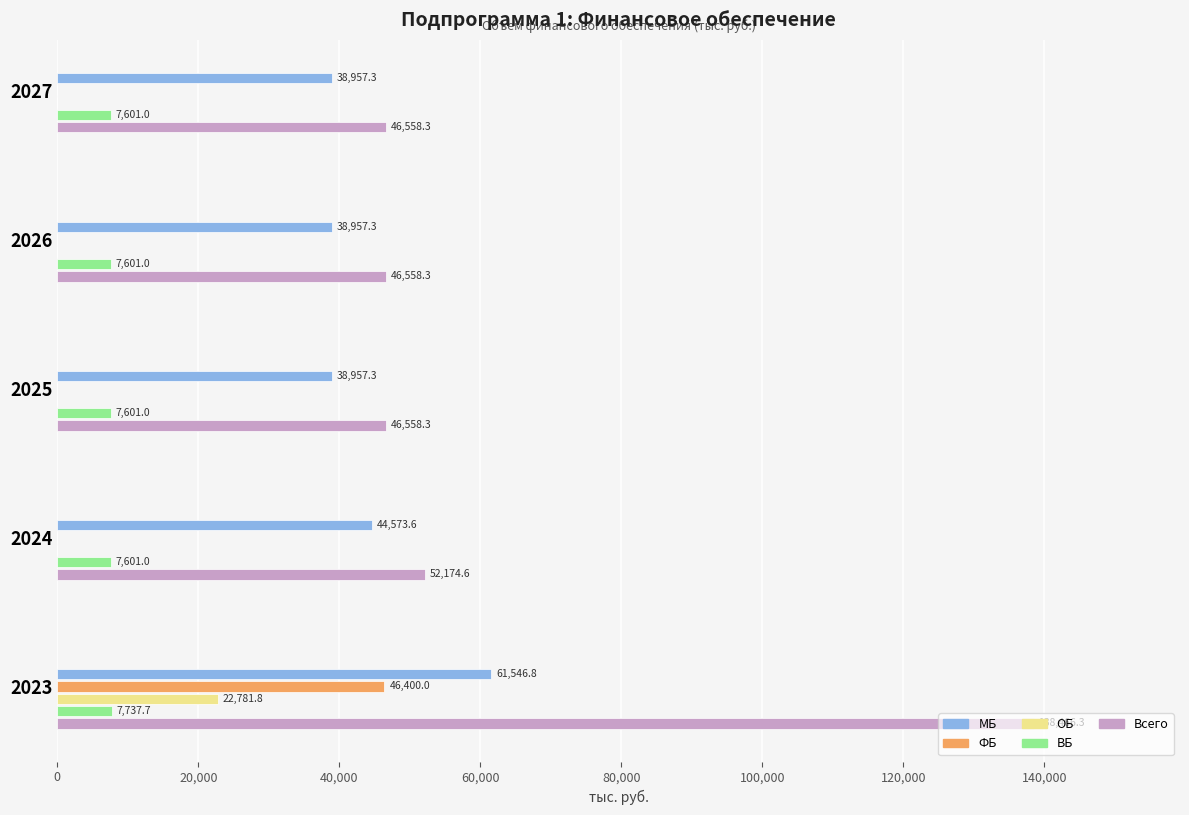

What is the sum of the ОБ values at 2025 and 2023?

22781.8